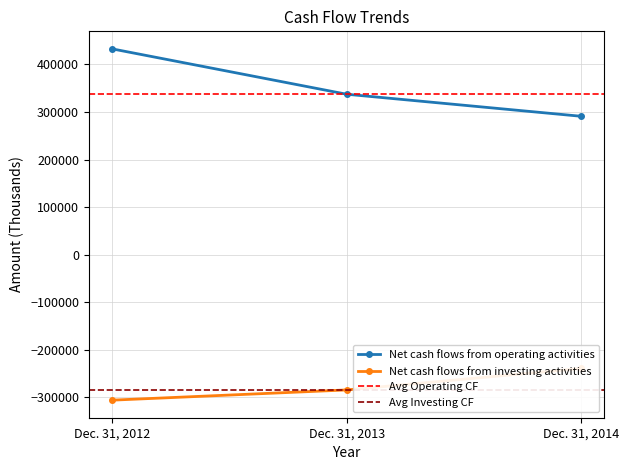

Which category has the highest value across all series?

Dec. 31, 2012